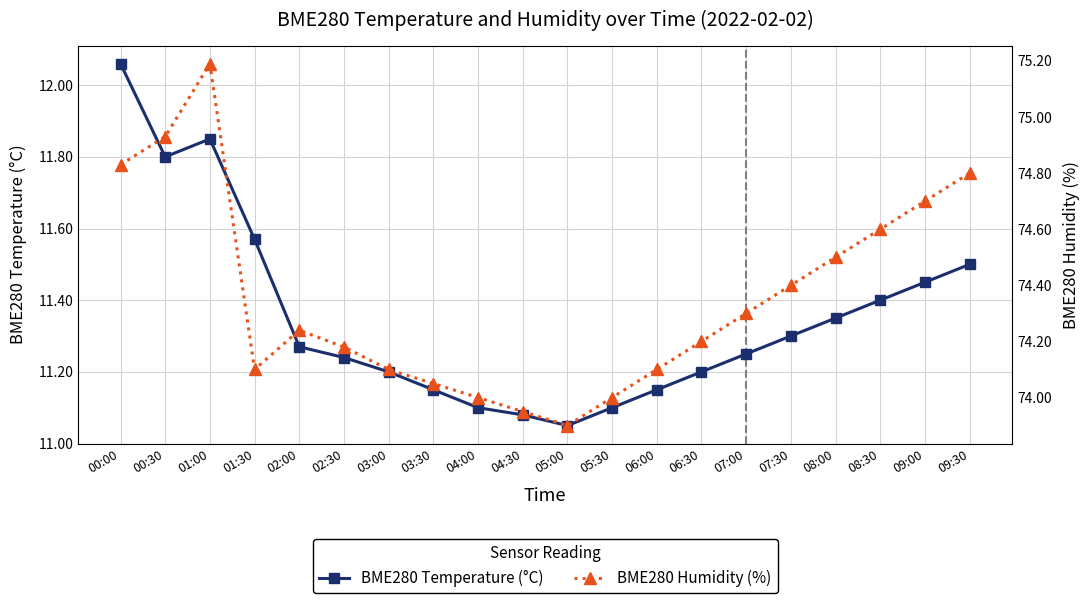

Which category has the highest value across all series?

01:00